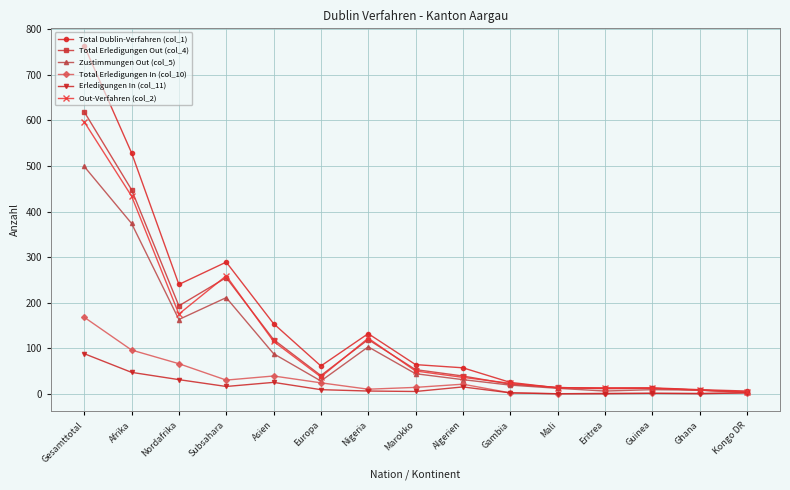

What is the label of the 7th point from the right?

Algerien